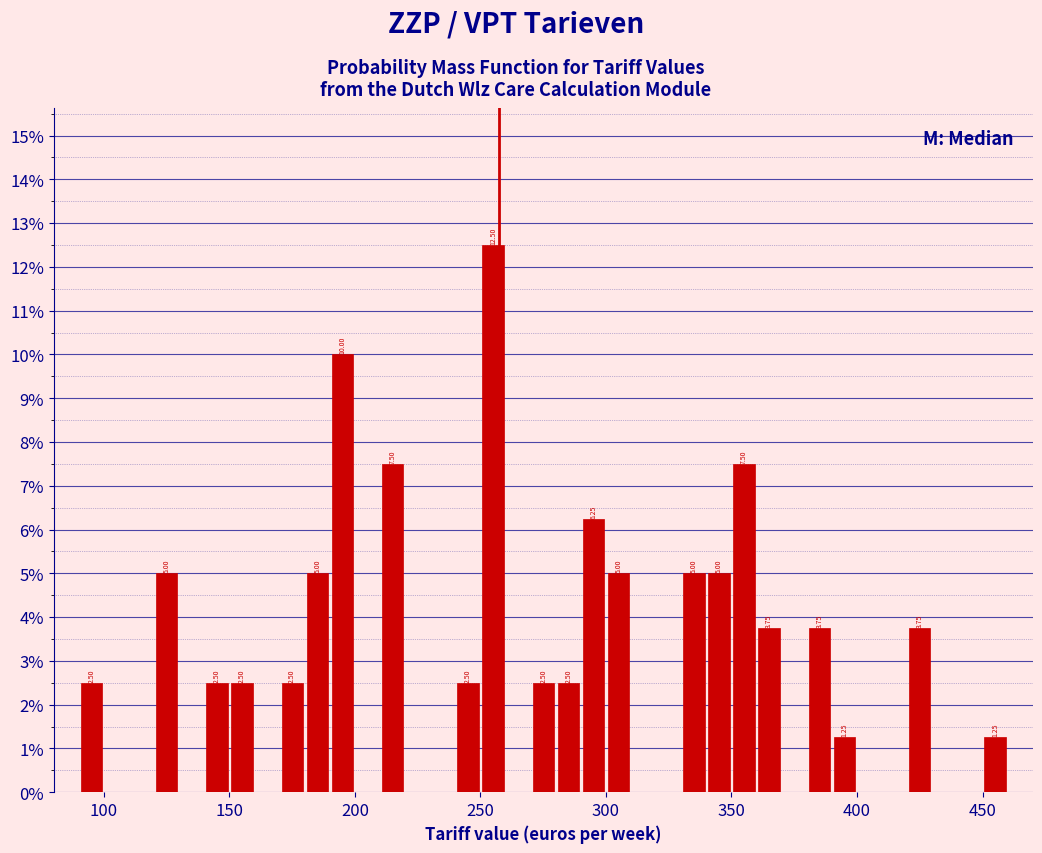

Around what value on the x-axis is the tallest bar? Give the approximate position of its centre, as read against the axis.

255